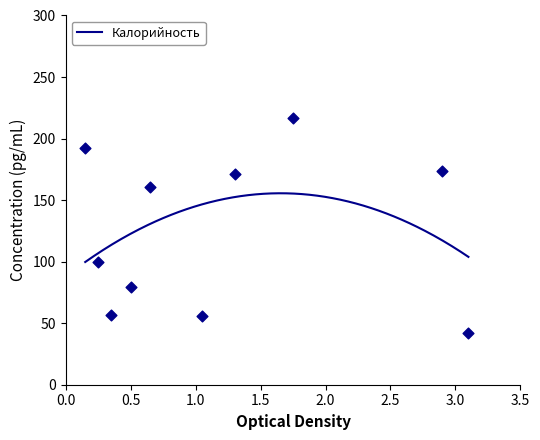

What is the minimum value for Калорийность?

99.7